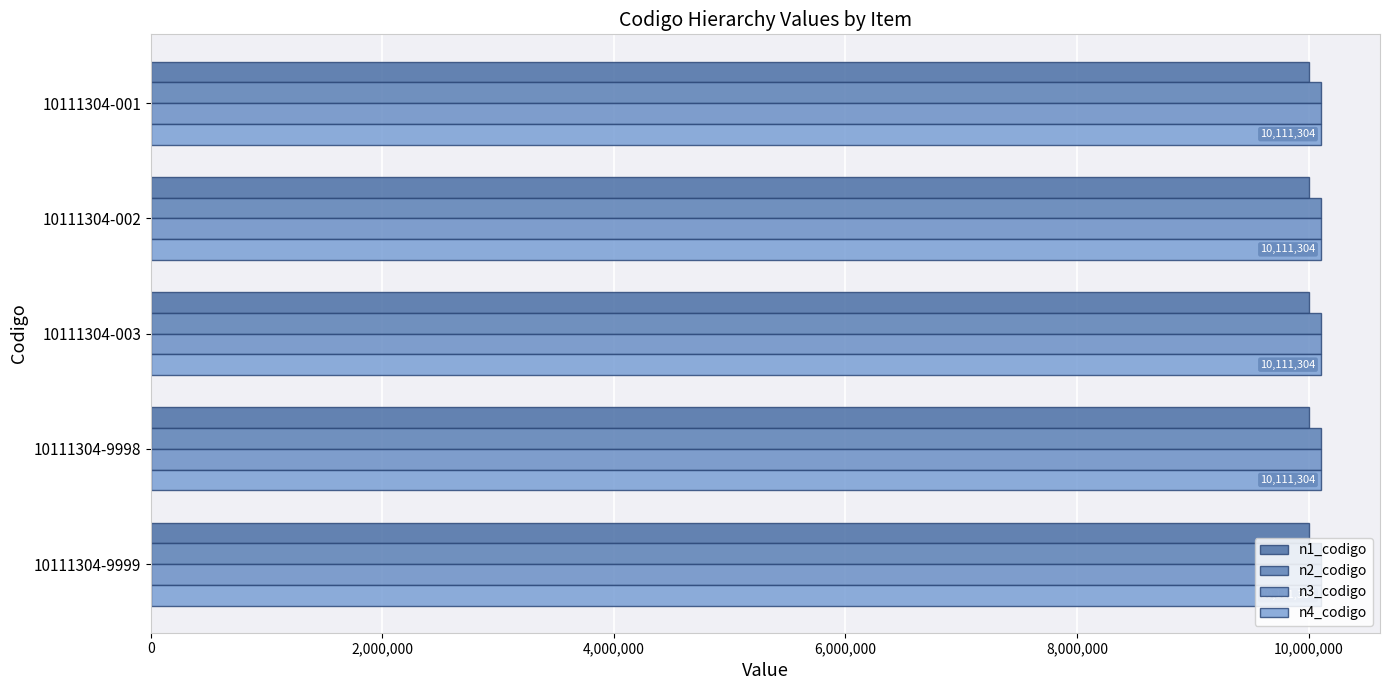

Rank the categories by n3_codigo value from lowest to highest.

10111304-001, 10111304-002, 10111304-003, 10111304-9998, 10111304-9999